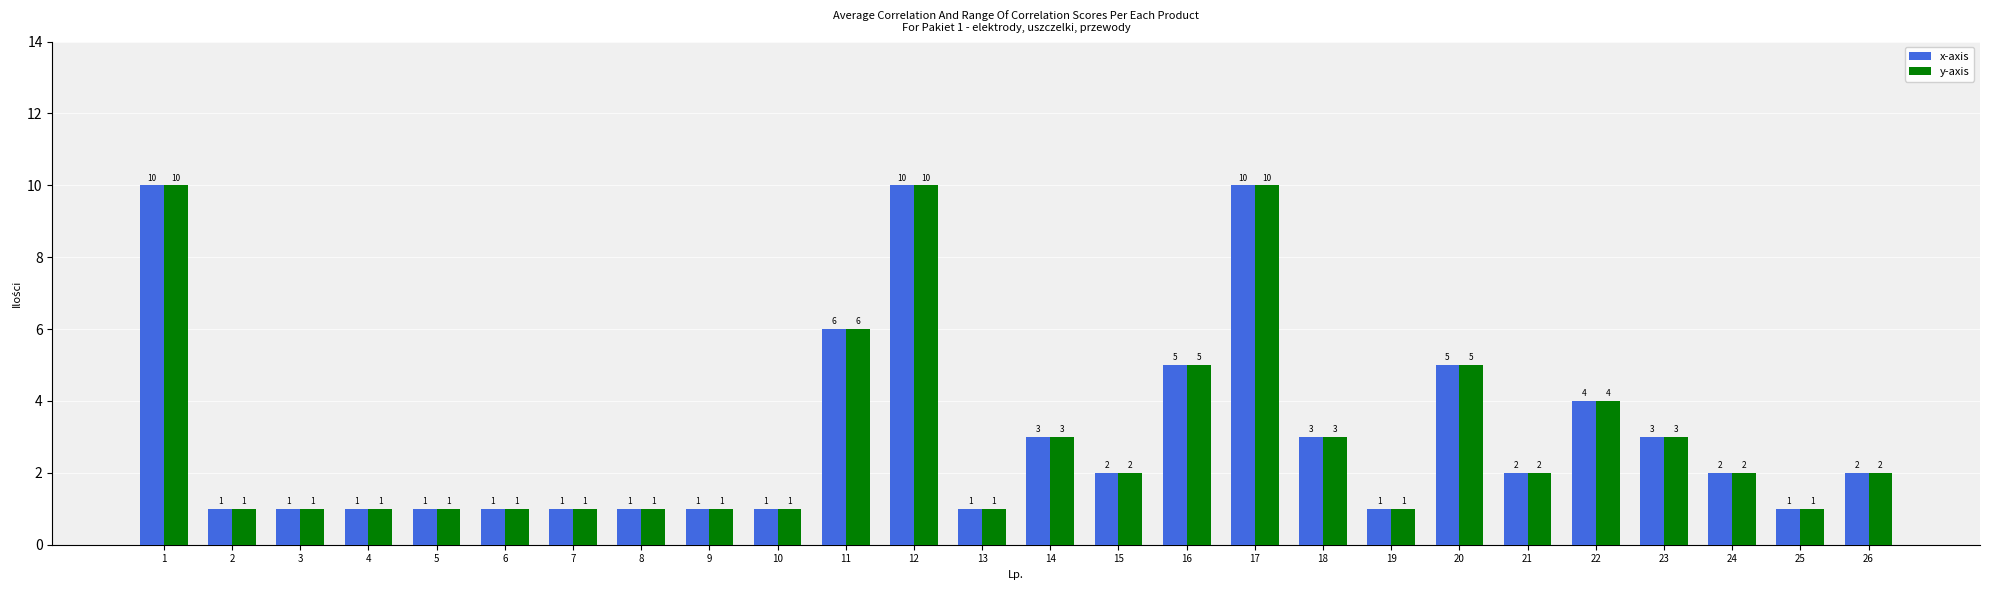

What are all the series names shown in the legend?

x-axis, y-axis